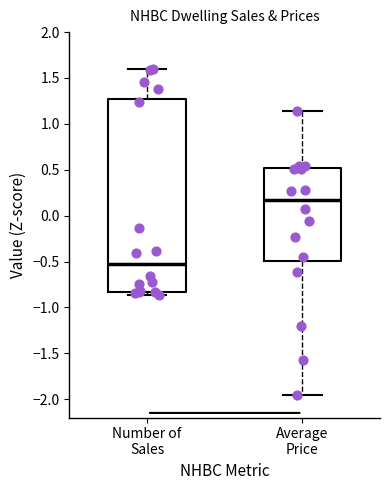

Which box's median line is the lowest?

Number of Sales